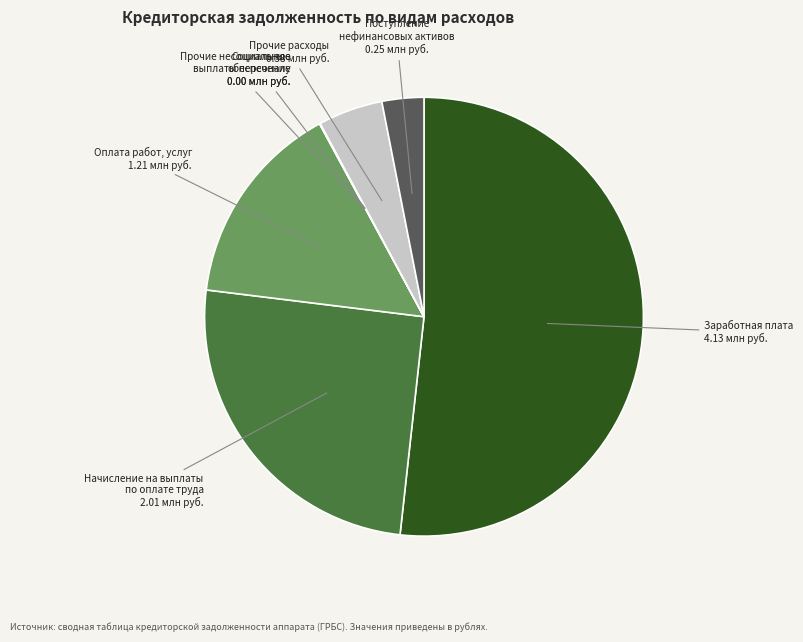

What is the largest slice in the pie chart?

Заработная плата